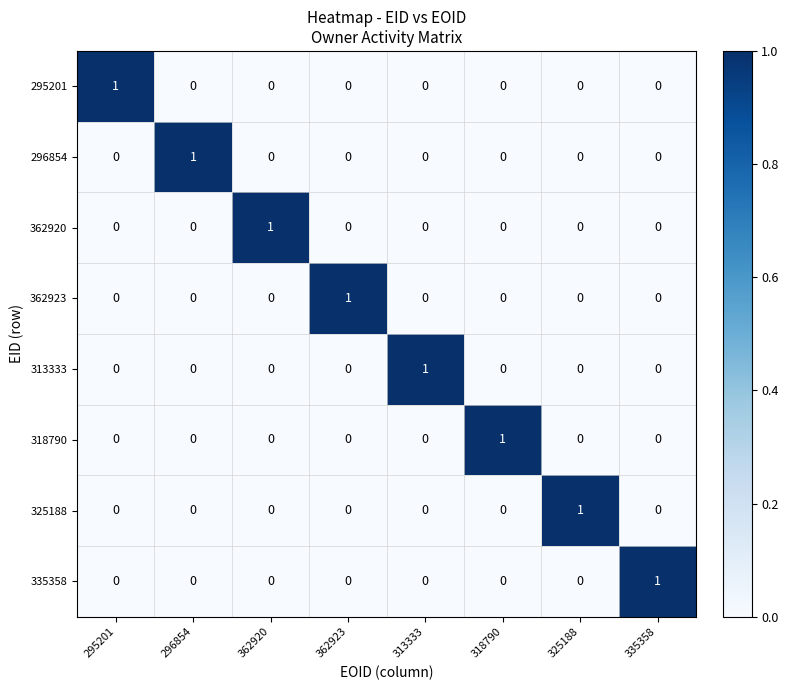

The 325188 series shows 0 at 296854. True or false?

True